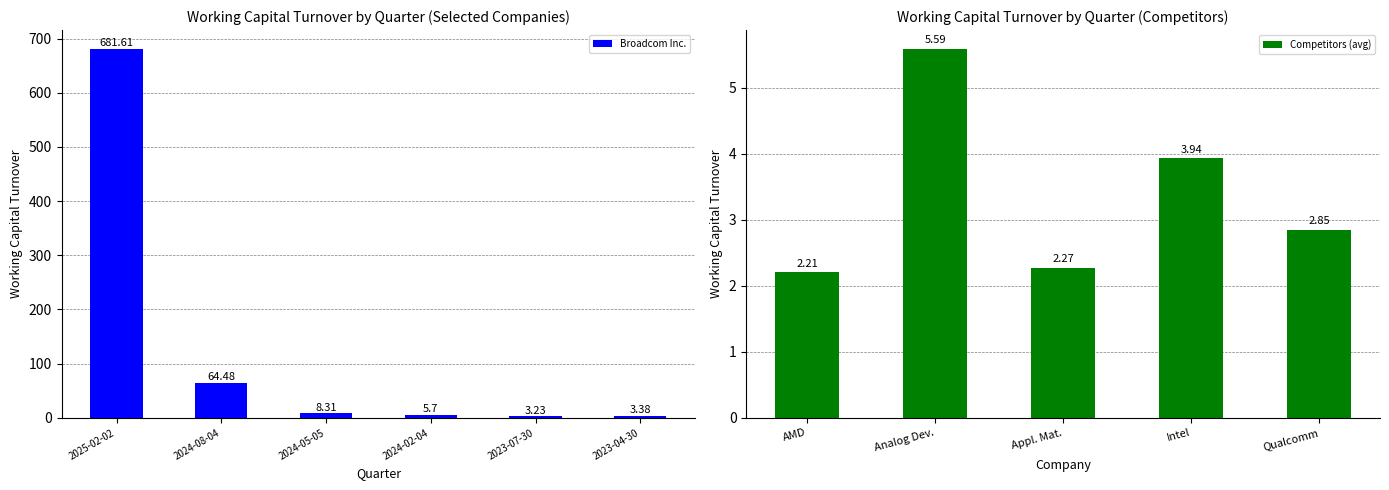

How many bars are there in each group?

6